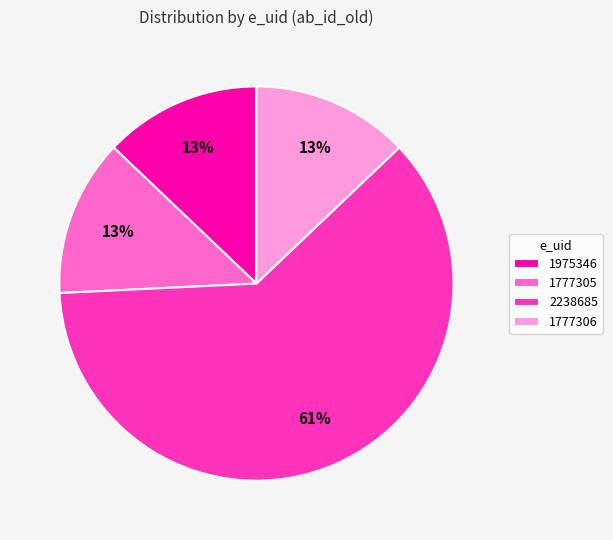

To the nearest percent, what is the difference between the largest and smallest slice percentages?

48%